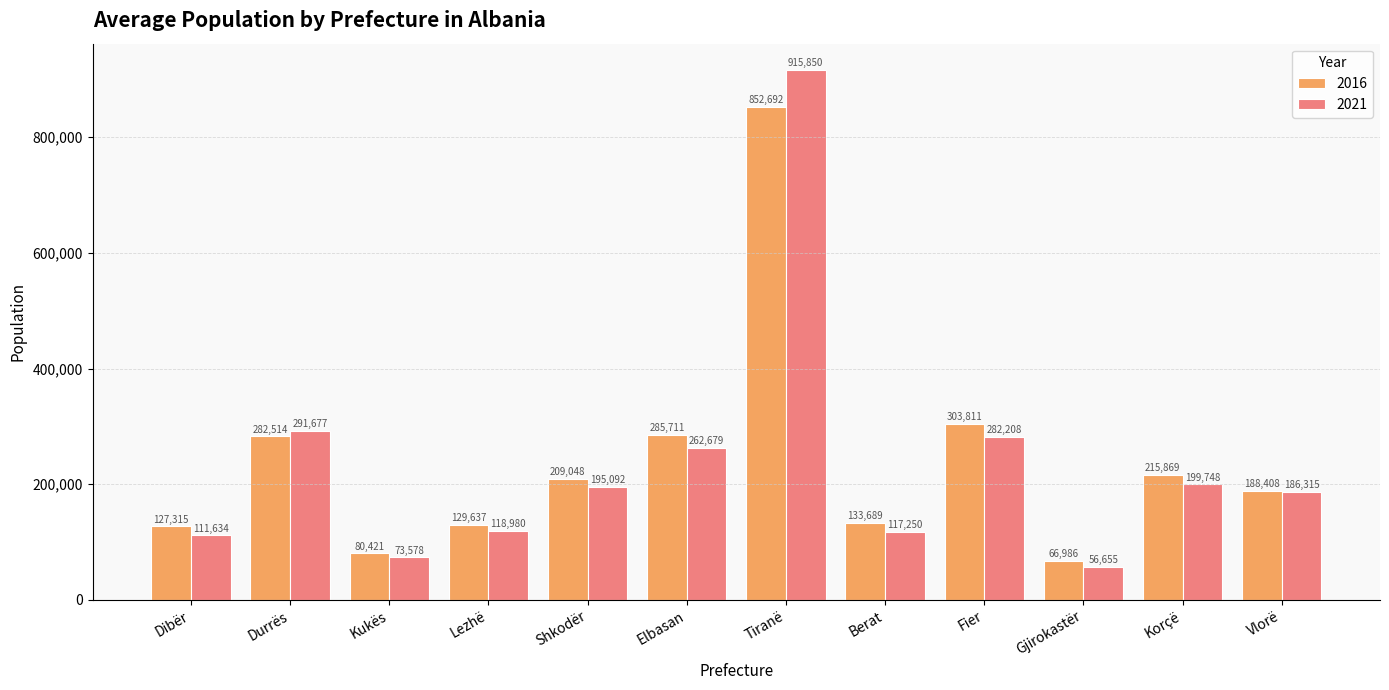

Reading left to right, transcribe all the data shown in this chart.

2016: Dibër=127315	Durrës=282514	Kukës=80421	Lezhë=129637	Shkodër=209048	Elbasan=285711	Tiranë=852692	Berat=133689	Fier=303811	Gjirokastër=66986	Korçë=215869	Vlorë=188408
2021: Dibër=111634	Durrës=291677	Kukës=73578	Lezhë=118980	Shkodër=195092	Elbasan=262679	Tiranë=915850	Berat=117250	Fier=282208	Gjirokastër=56655	Korçë=199748	Vlorë=186315